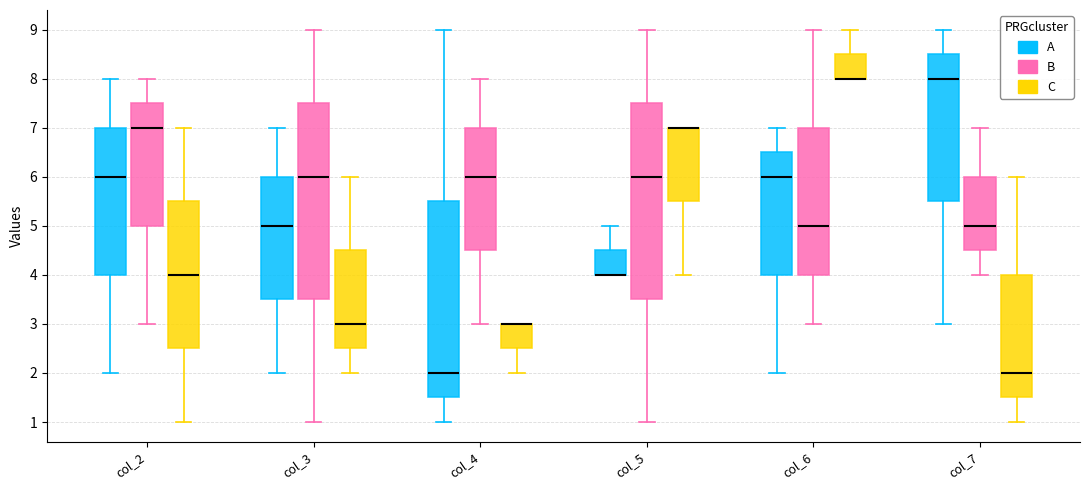

Reading left to right, transcribe this box plot: for each box, give where its median line is, the range the box spans, and where its two whiskers end, as read against the y-axis. The values are not printed on the chart, so give them approximately, as read against the axis.

col_2 (A): median 6.0, box 4.0 to 7.0, whiskers 2.0 to 8.0
col_2 (B): median 7.0, box 5.0 to 7.5, whiskers 3.0 to 8.0
col_2 (C): median 4.0, box 2.5 to 5.5, whiskers 1.0 to 7.0
col_3 (A): median 5.0, box 3.5 to 6.0, whiskers 2.0 to 7.0
col_3 (B): median 6.0, box 3.5 to 7.5, whiskers 1.0 to 9.0
col_3 (C): median 3.0, box 2.5 to 4.5, whiskers 2.0 to 6.0
col_4 (A): median 2.0, box 1.5 to 5.5, whiskers 1.0 to 9.0
col_4 (B): median 6.0, box 4.5 to 7.0, whiskers 3.0 to 8.0
col_4 (C): median 3.0 (drawn on the box's upper edge), box 2.5 to 3.0, whiskers 2.0 to 3.0
col_5 (A): median 4.0 (drawn on the box's lower edge), box 4.0 to 4.5, whiskers 4.0 to 5.0
col_5 (B): median 6.0, box 3.5 to 7.5, whiskers 1.0 to 9.0
col_5 (C): median 7.0 (drawn on the box's upper edge), box 5.5 to 7.0, whiskers 4.0 to 7.0
col_6 (A): median 6.0, box 4.0 to 6.5, whiskers 2.0 to 7.0
col_6 (B): median 5.0, box 4.0 to 7.0, whiskers 3.0 to 9.0
col_6 (C): median 8.0 (drawn on the box's lower edge), box 8.0 to 8.5, whiskers 8.0 to 9.0
col_7 (A): median 8.0, box 5.5 to 8.5, whiskers 3.0 to 9.0
col_7 (B): median 5.0, box 4.5 to 6.0, whiskers 4.0 to 7.0
col_7 (C): median 2.0, box 1.5 to 4.0, whiskers 1.0 to 6.0